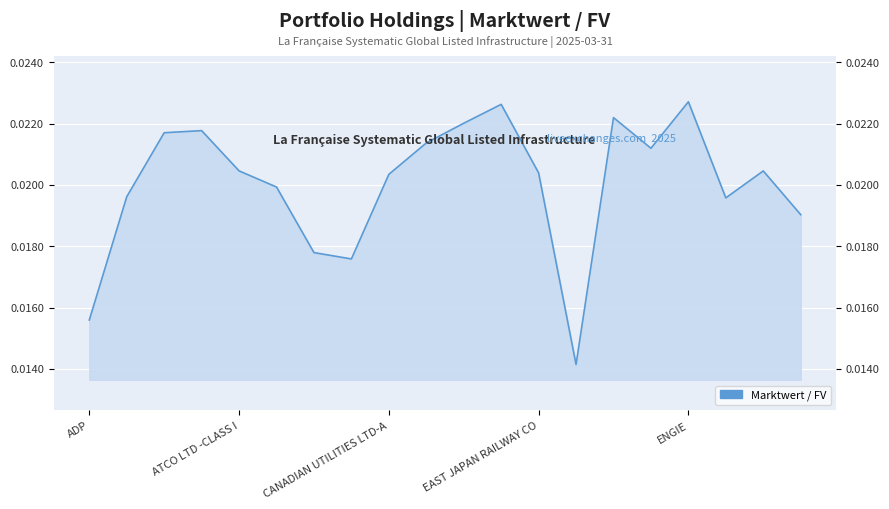

The chart shows a value of 0.0 at CANADIAN UTILITIES LTD-A. True or false?

False